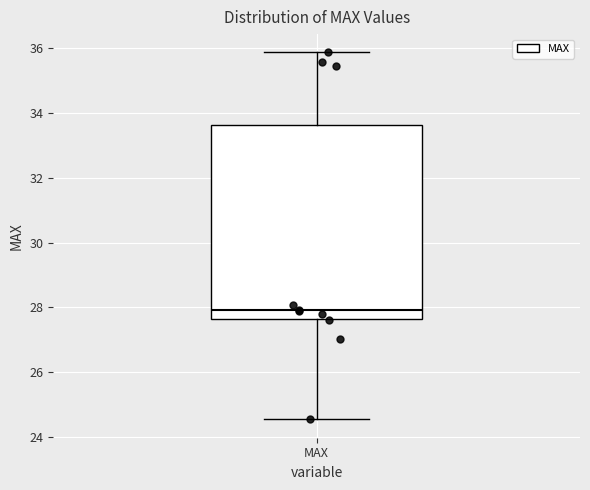

Read this box plot against the y-axis: the position of the median line, the range covered by the box, and the ends of both whiskers. The values are not printed on the chart, so give them approximately, as read against the axis.

median 28.0, box 27.6 to 33.6, whiskers 24.6 to 35.8